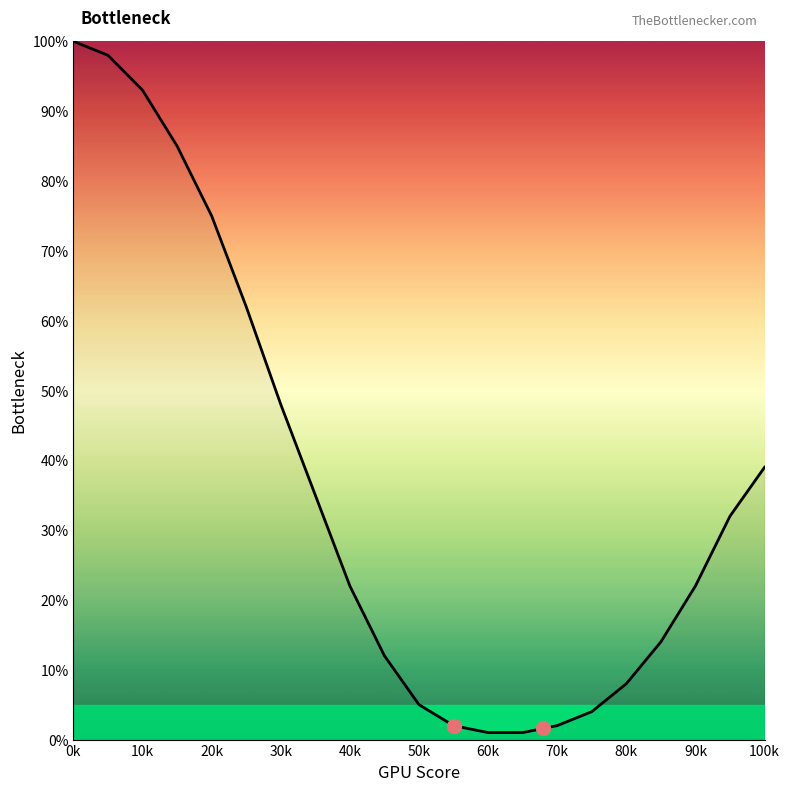

Reading left to right, extract all data points from this chart.

100	98	93	85	75	62	48	35	22	12	5	2	1	1	2	4	8	14	22	32	39